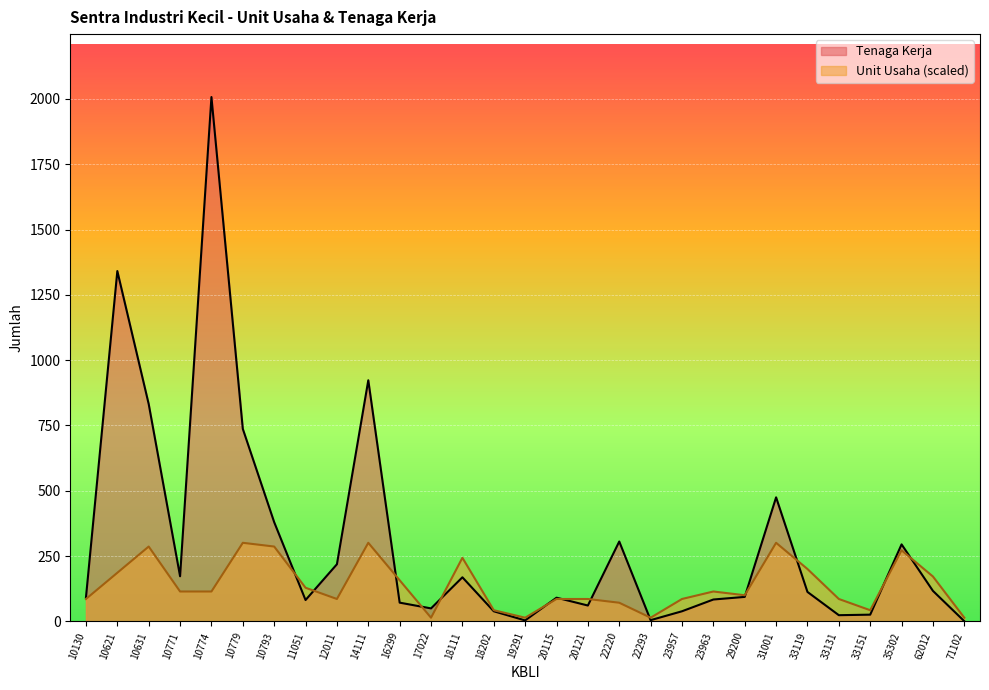

How many times do Tenaga Kerja and Unit Usaha cross each other?

13